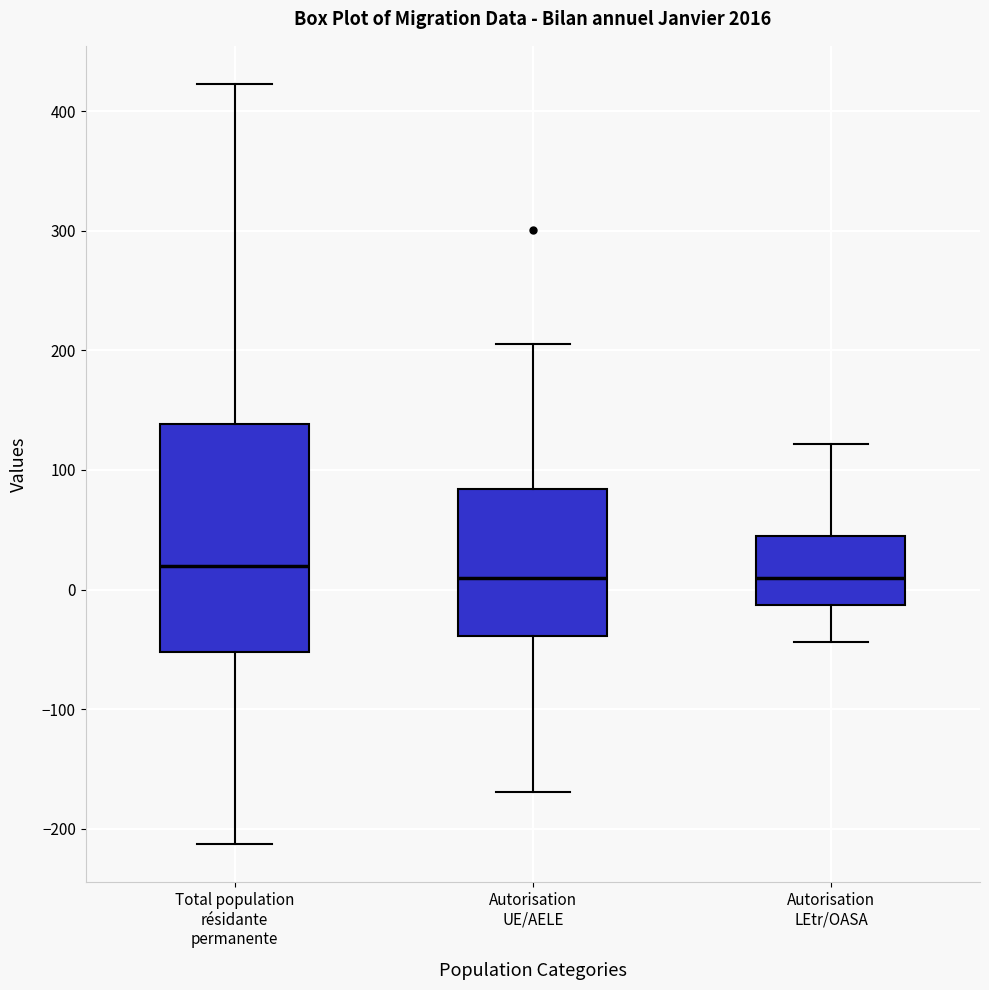

Reading left to right, transcribe this box plot: for each box, give where its median line is, the range the box spans, and where its two whiskers end, as read against the y-axis. The values are not printed on the chart, so give them approximately, as read against the axis.

Total population résidante permanente: median 20, box -50 to 140, whiskers -210 to 420
Autorisation UE/AELE: median 10, box -40 to 80, whiskers -170 to 210
Autorisation LEtr/OASA: median 10, box -10 to 40, whiskers -40 to 120